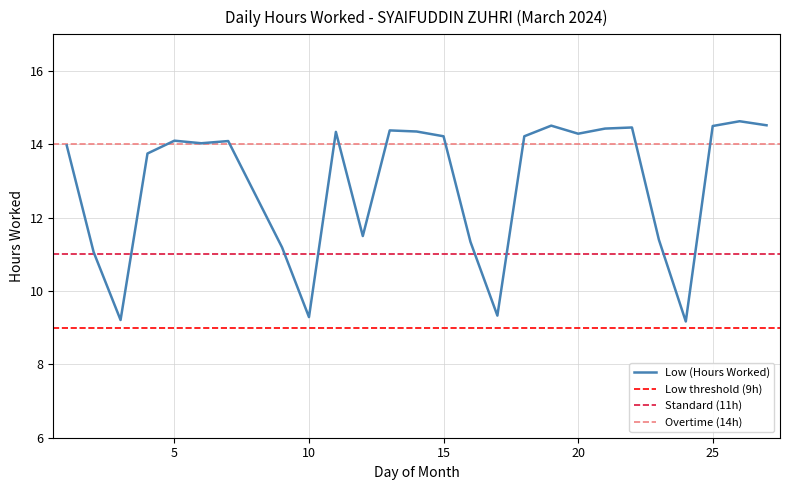

Where is the data nearest to the value 11?

2